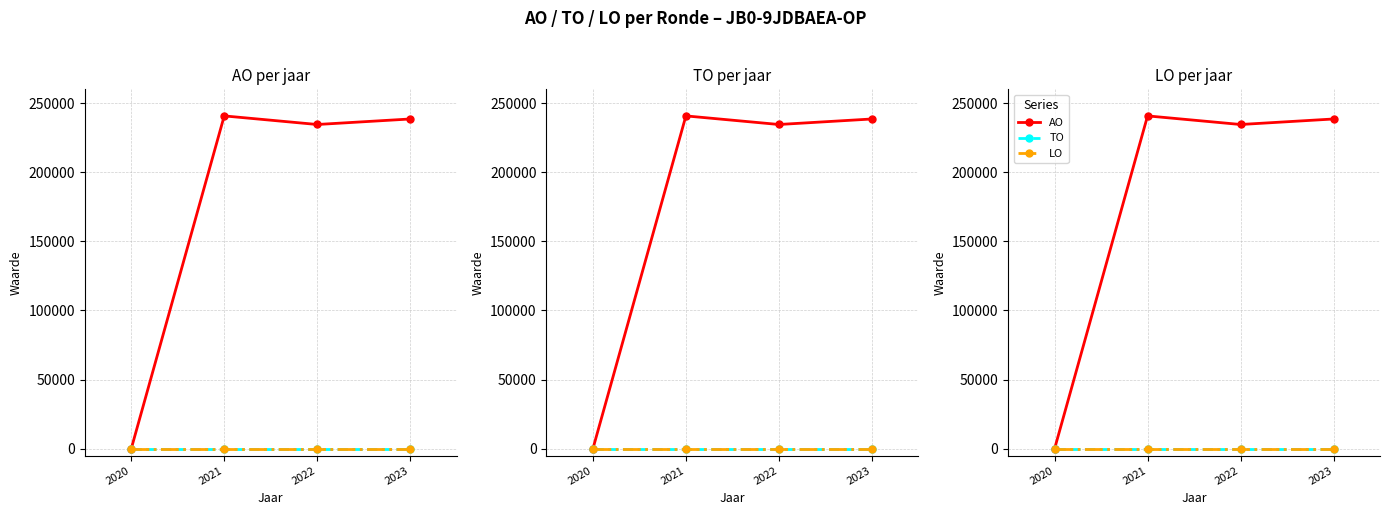

True or false: LO and TO cross at least once.

False